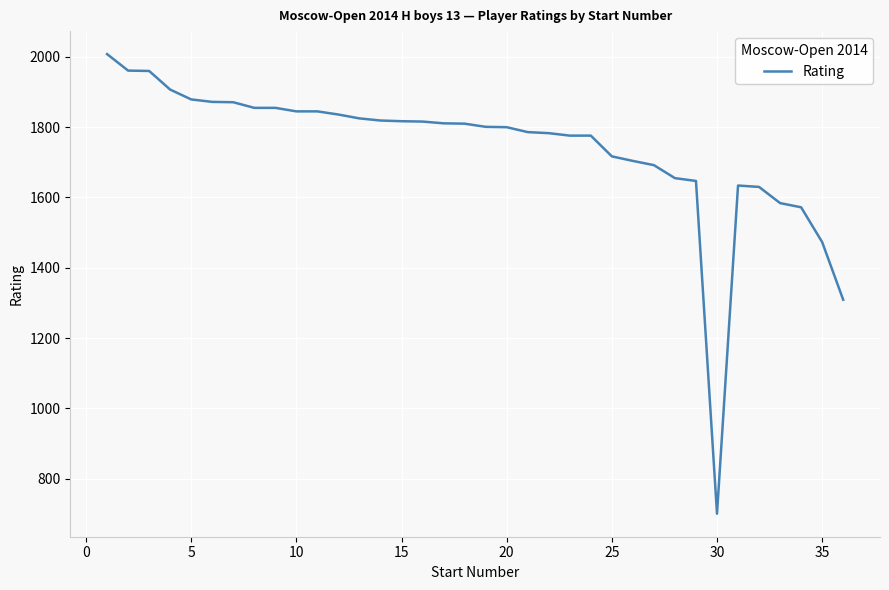

What is the smallest value displayed?

700